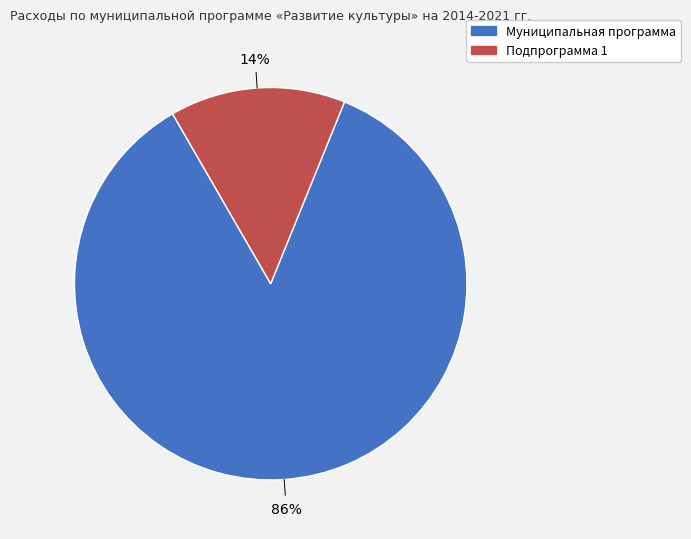

Count the number of slices in the pie.

2